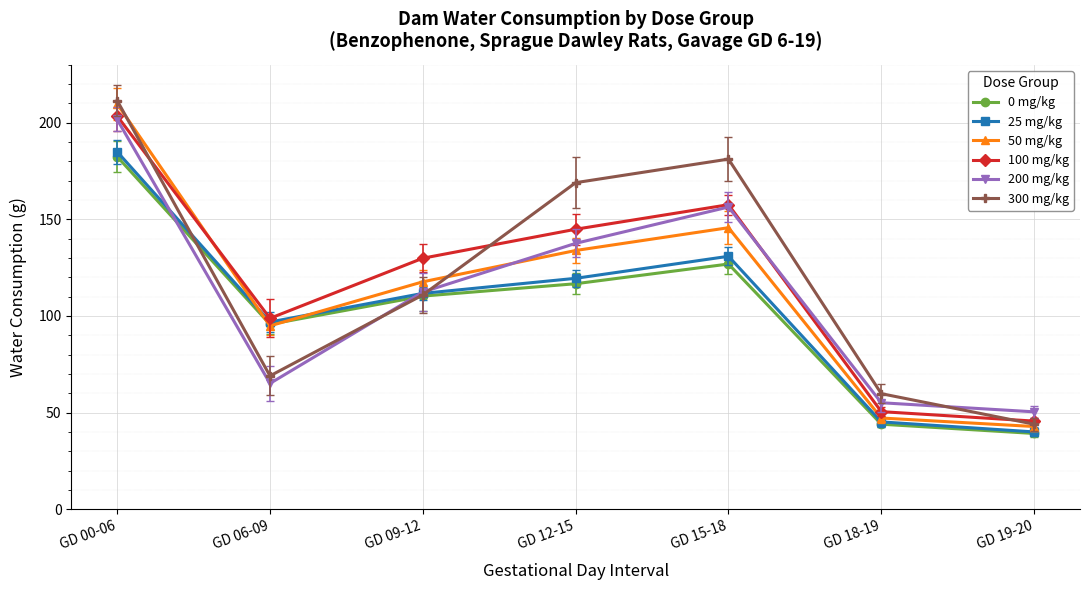

What is the greatest value displayed?

211.5